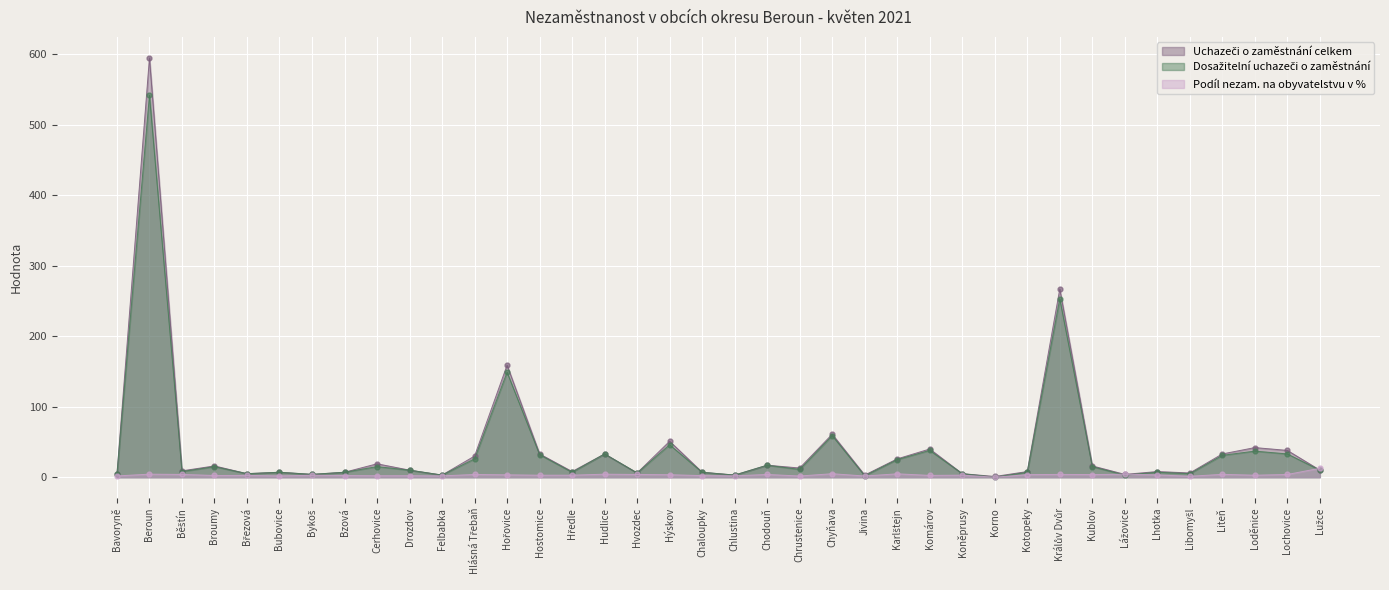

Which label corresponds to the largest value in the chart?

Beroun